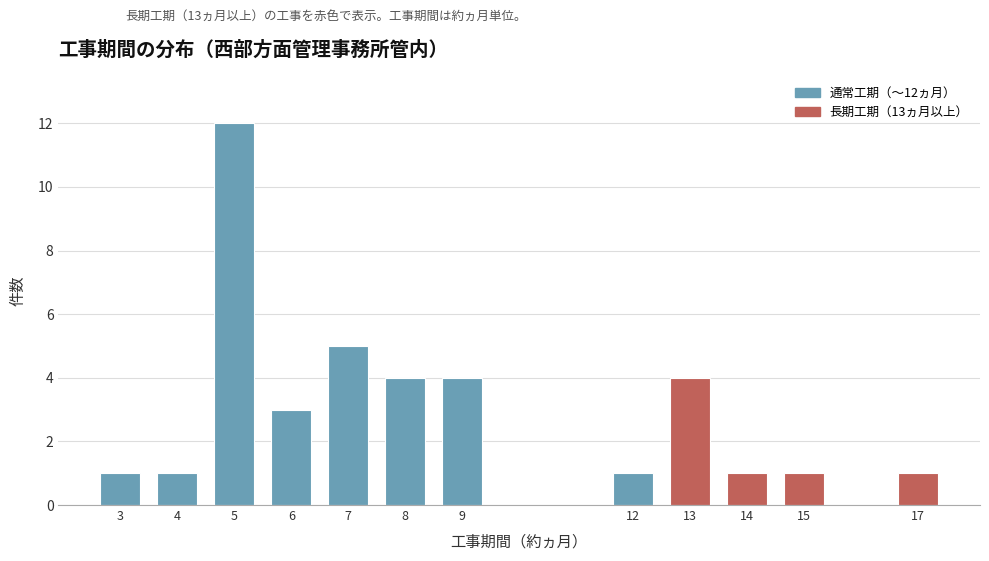

Reading right to left, transcribe all the data shown in this chart.

17=1	15=1	14=1	13=4	12=1	9=4	8=4	7=5	6=3	5=12	4=1	3=1